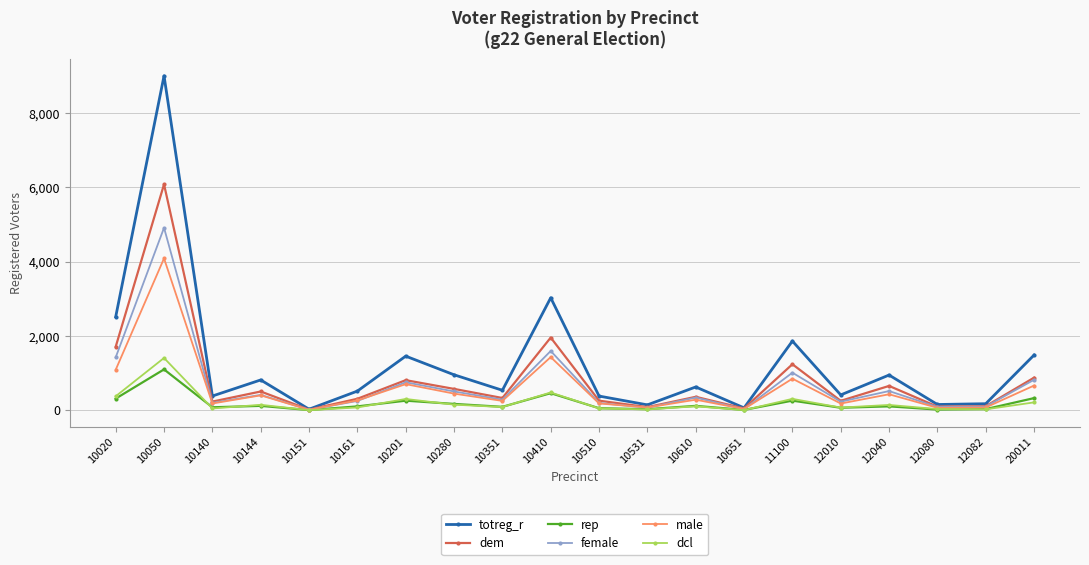

Which series has the widest spread of values?

totreg_r